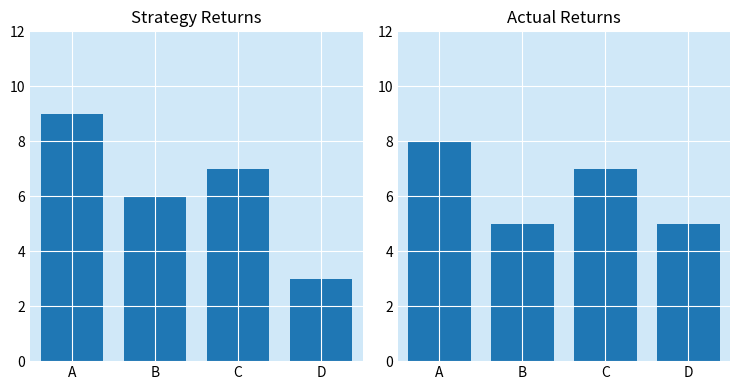

How many data points are less than 7?

2